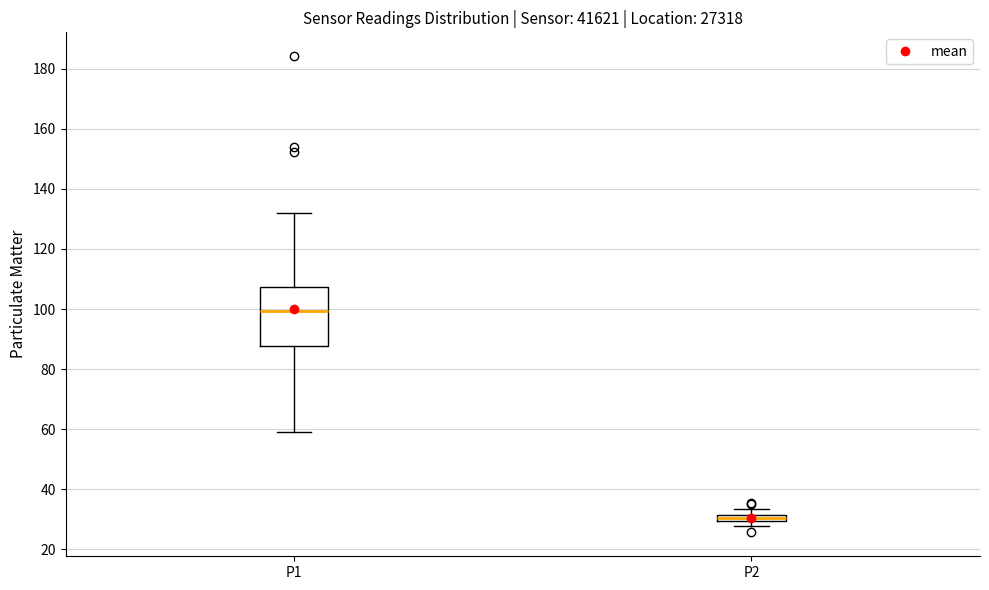

Which box has the highest median line?

P1